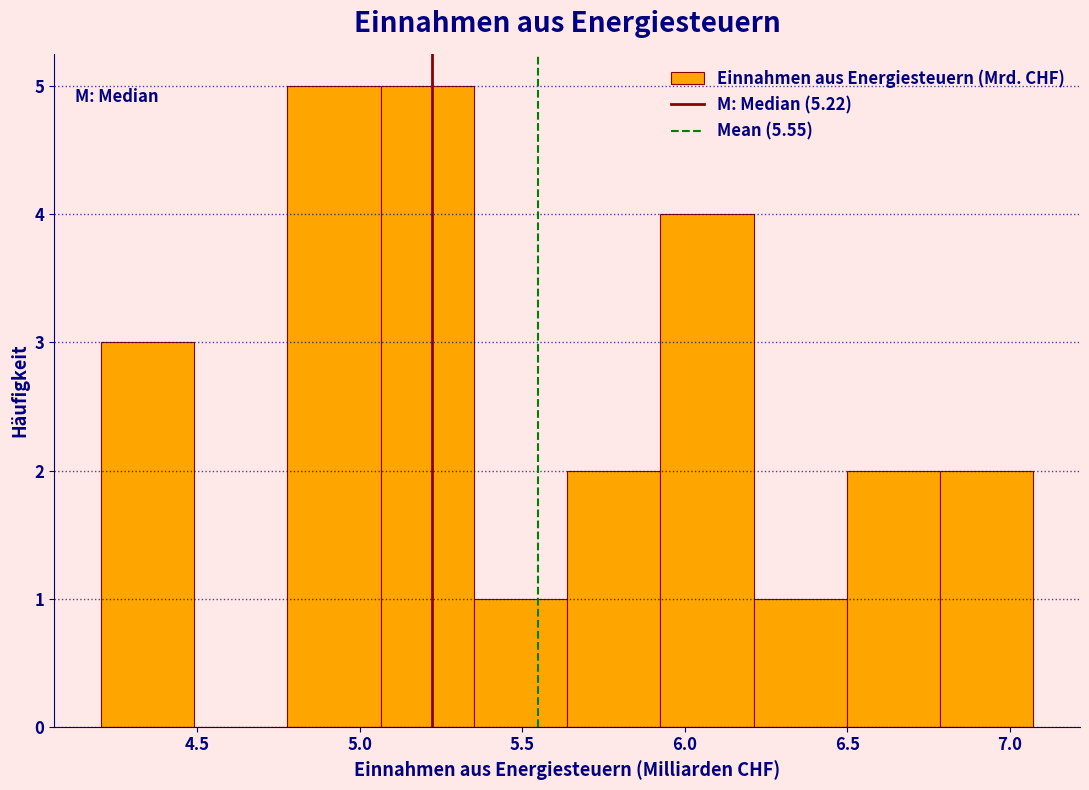

What is the height of the bar covering 5.90 to 6.20 on the x-axis? Neither the bar edges nor the heights are printed on the chart, so give them approximately, as read against the axes.

4